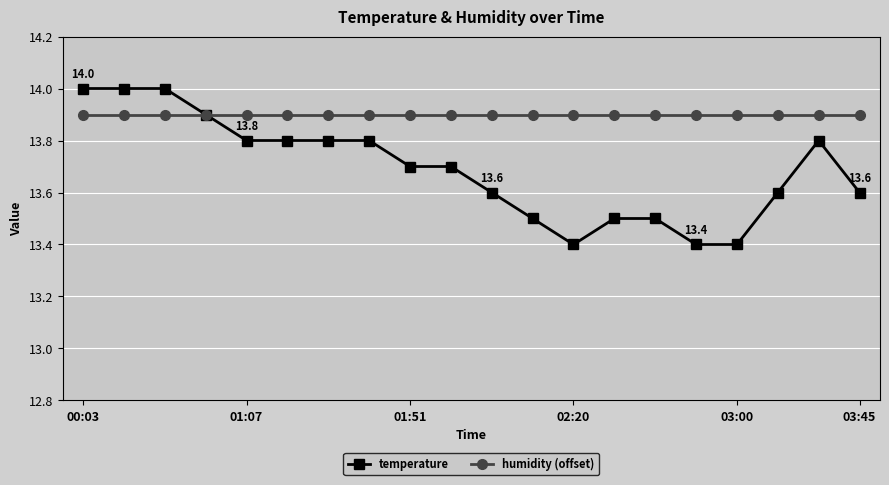

What is the value of the temperature point at the 13th from the left?

13.4